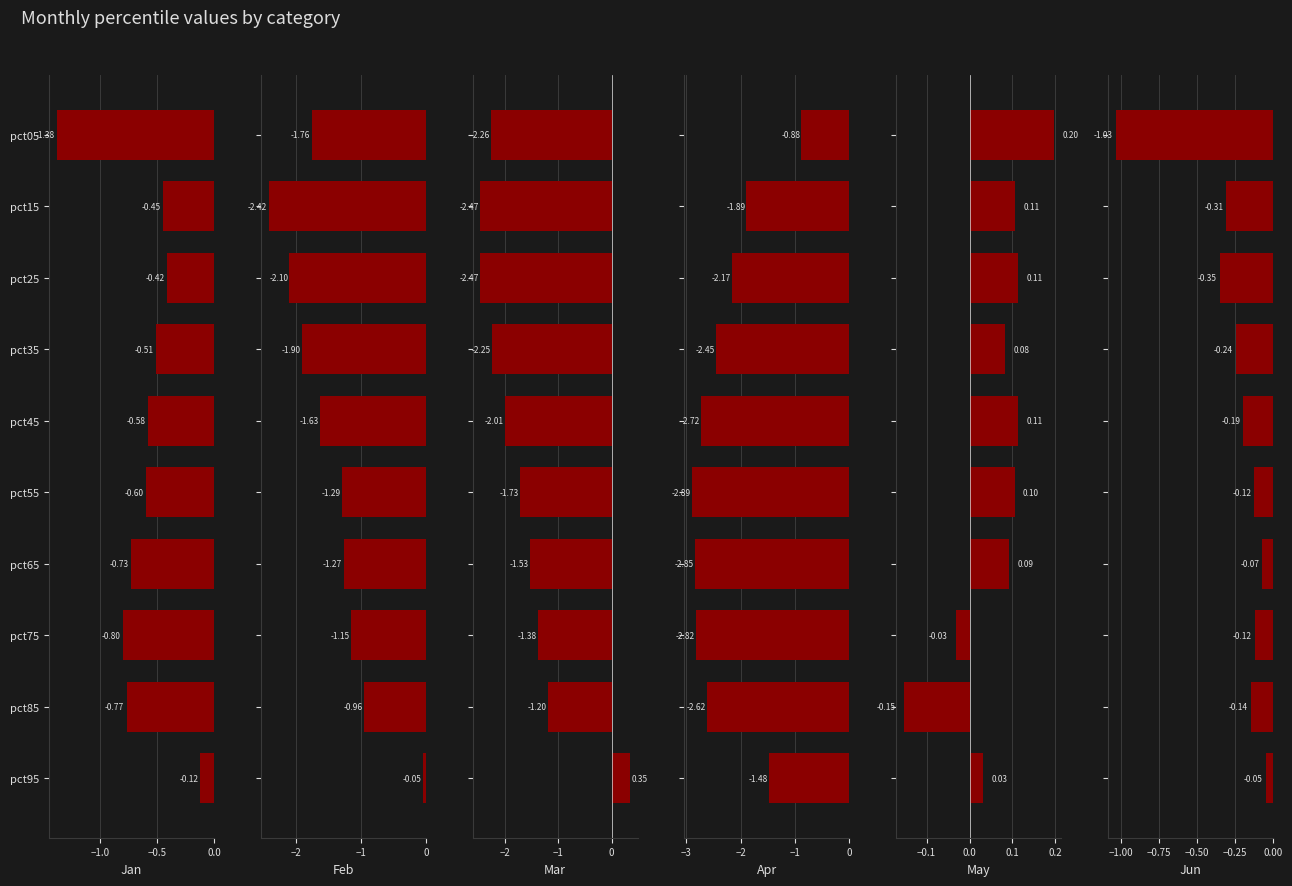

Rank the series by their maximum value, from highest to lowest.

Mar, May, Jun, Feb, Jan, Apr